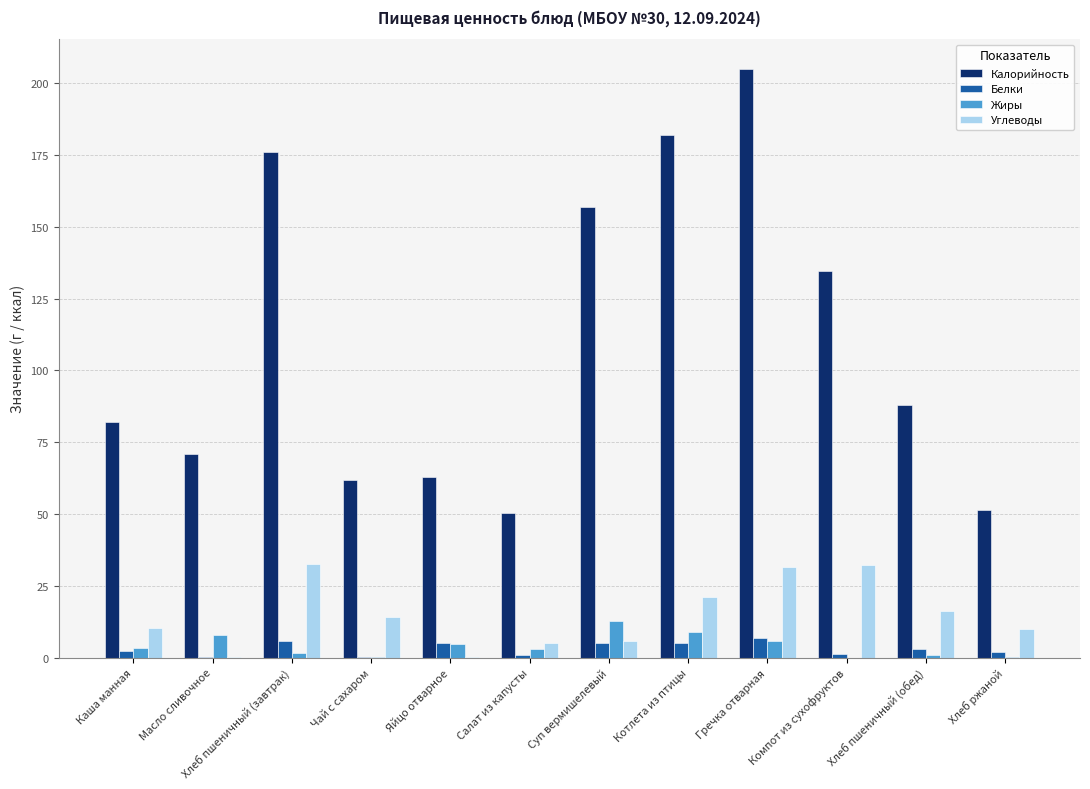

Which series has the widest spread of values?

Калорийность